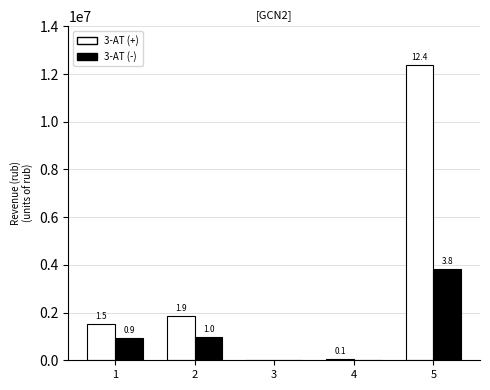

Which category has the highest value across all series?

5